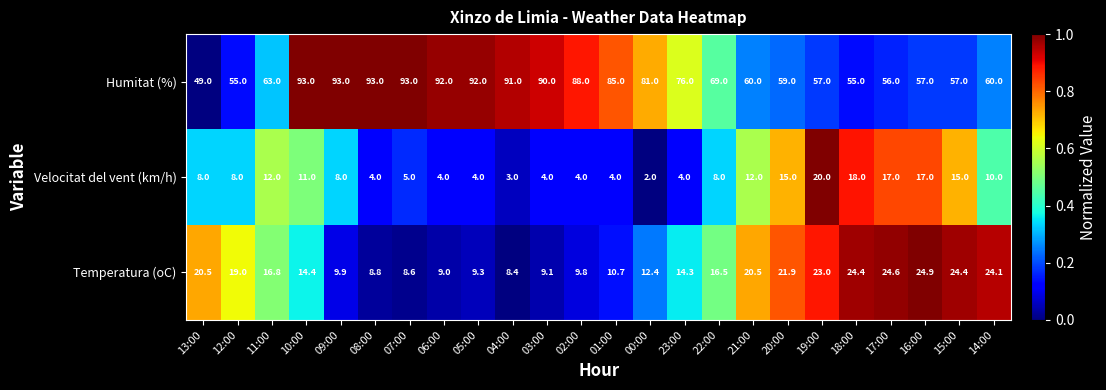

True or false: Velocitat del vent (km/h) has a value of 14.7 at 10:00.

False